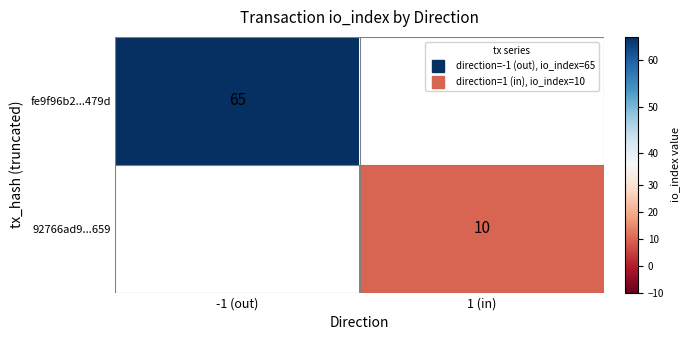

List the series in order of their overall mean, lowest first.

fe9f96b2...479d, 92766ad9...659